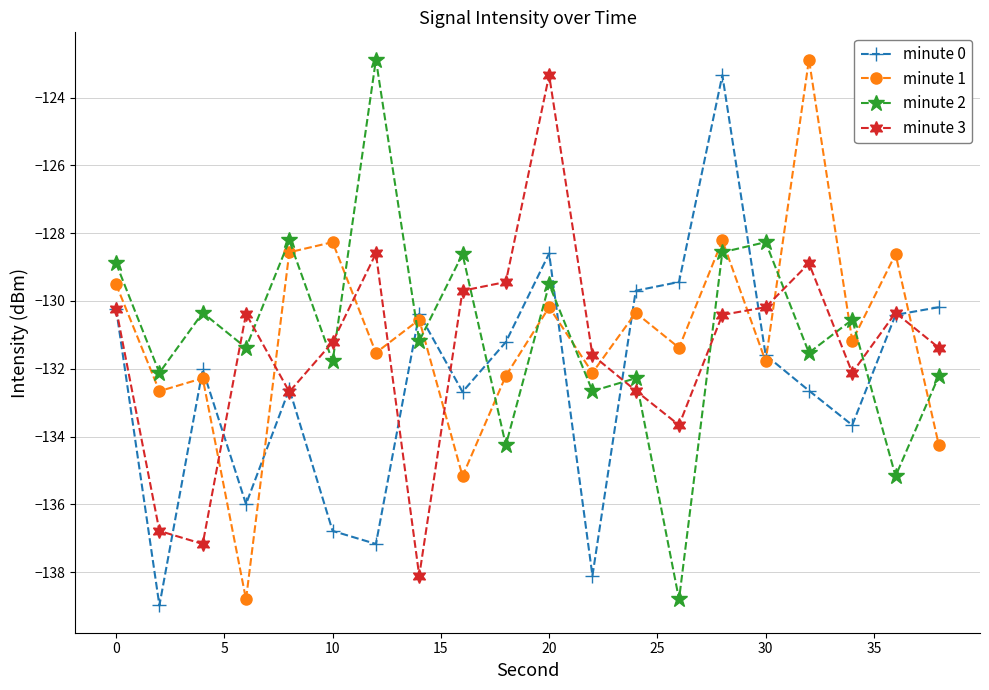

What is the difference between the second highest and minimum values in the minute 1 series?

10.6